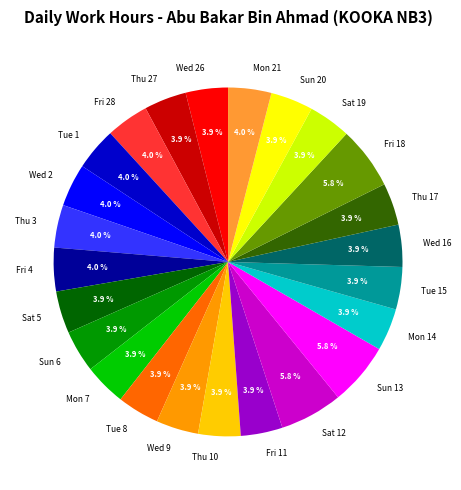

To the nearest percent, what is the difference between the largest and smallest slice percentages?

2%